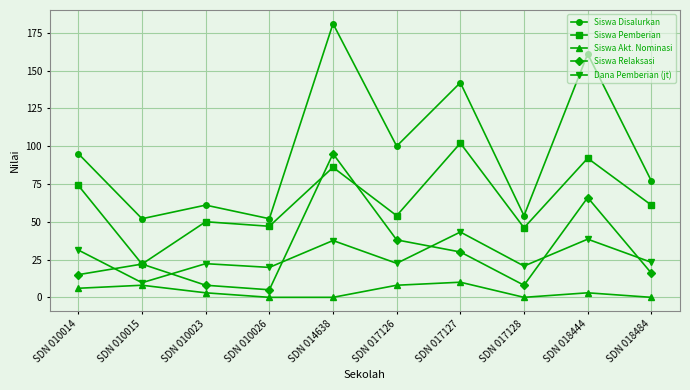

What are all the series names shown in the legend?

Siswa Disalurkan, Siswa Pemberian, Siswa Akt. Nominasi, Siswa Relaksasi, Dana Pemberian (jt)